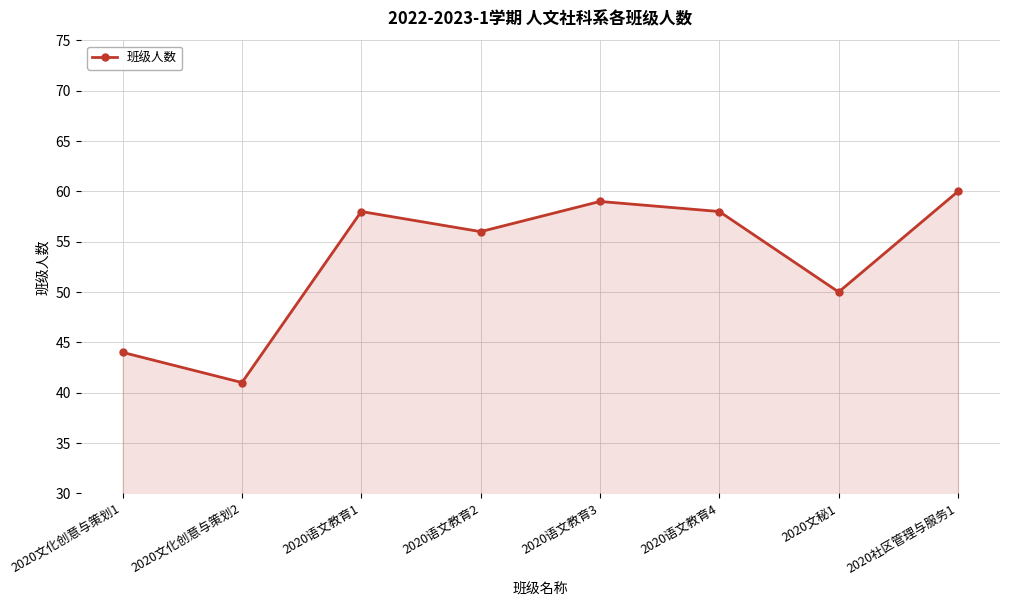

How many values are below 58?

4